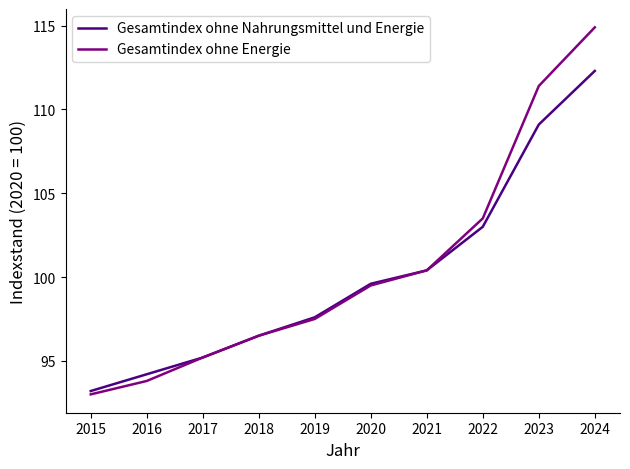

What is the greatest value displayed?

114.9